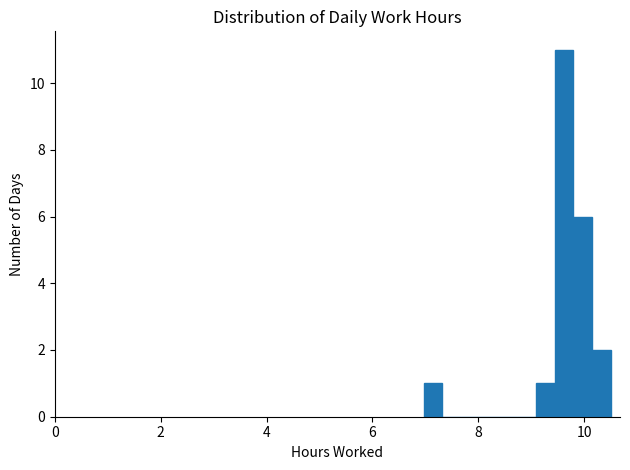

Around what value on the x-axis is the tallest bar? Give the approximate position of its centre, as read against the axis.

9.6